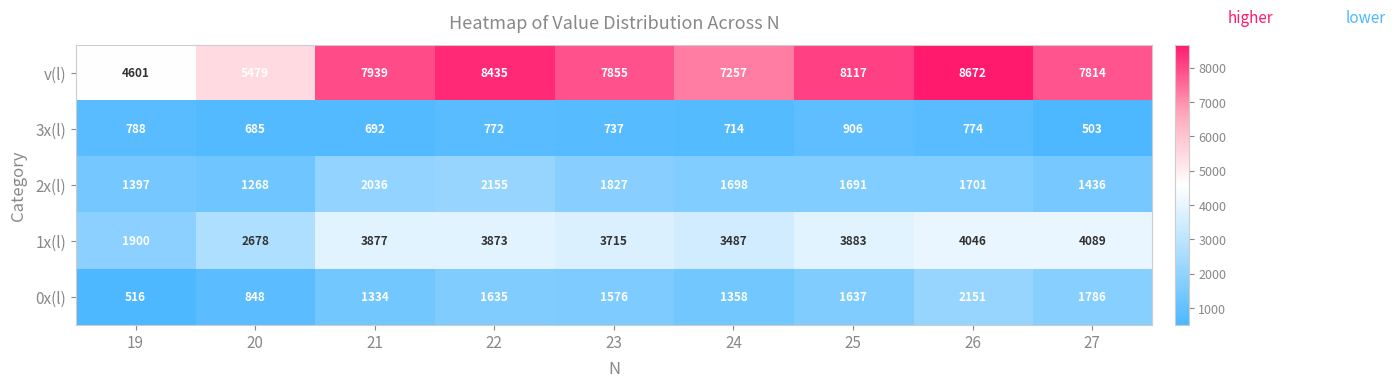

How many series are shown in this chart?

5